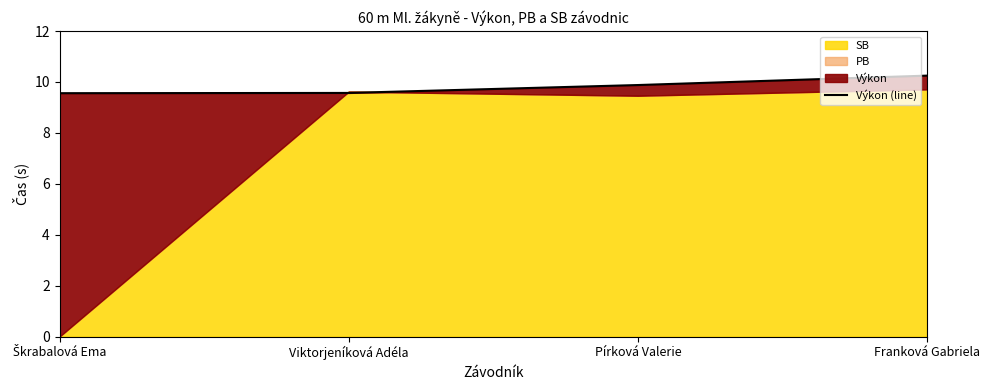

What is the sum of all values?

39.3